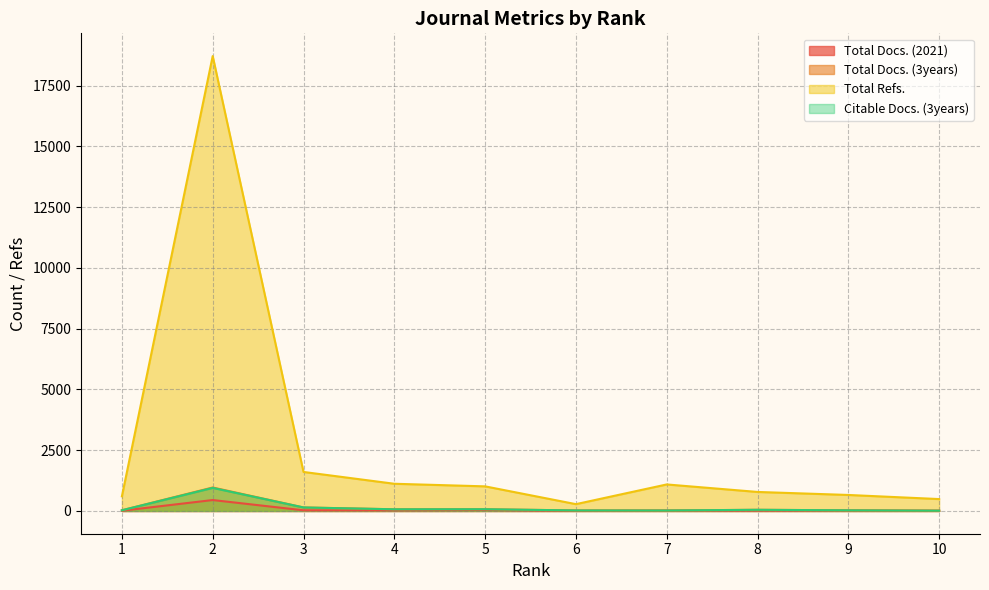

What is the difference between the Total Refs. values at 5 and 1?

410